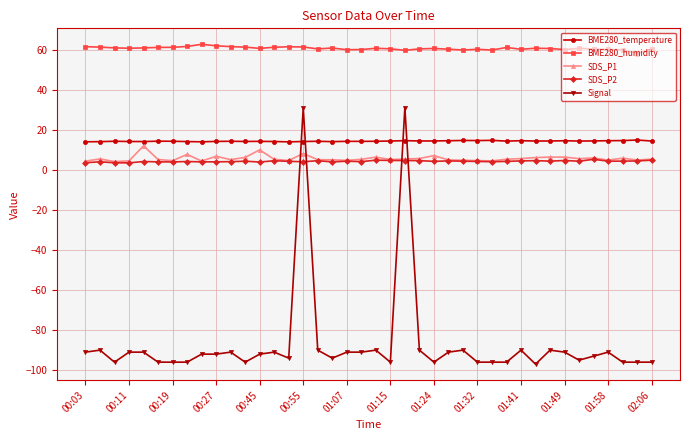

Which series has the widest spread of values?

Signal